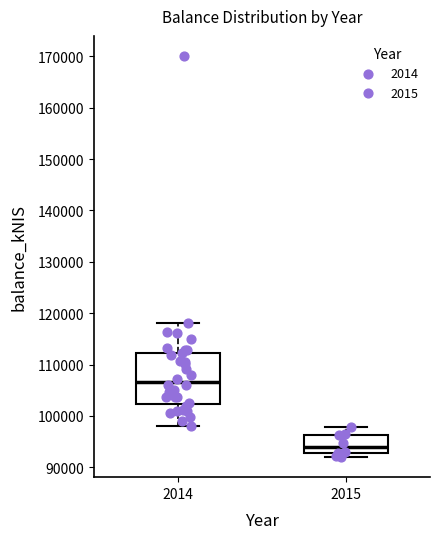

Which box is the tallest, from its lower edge to its upper edge?

2014